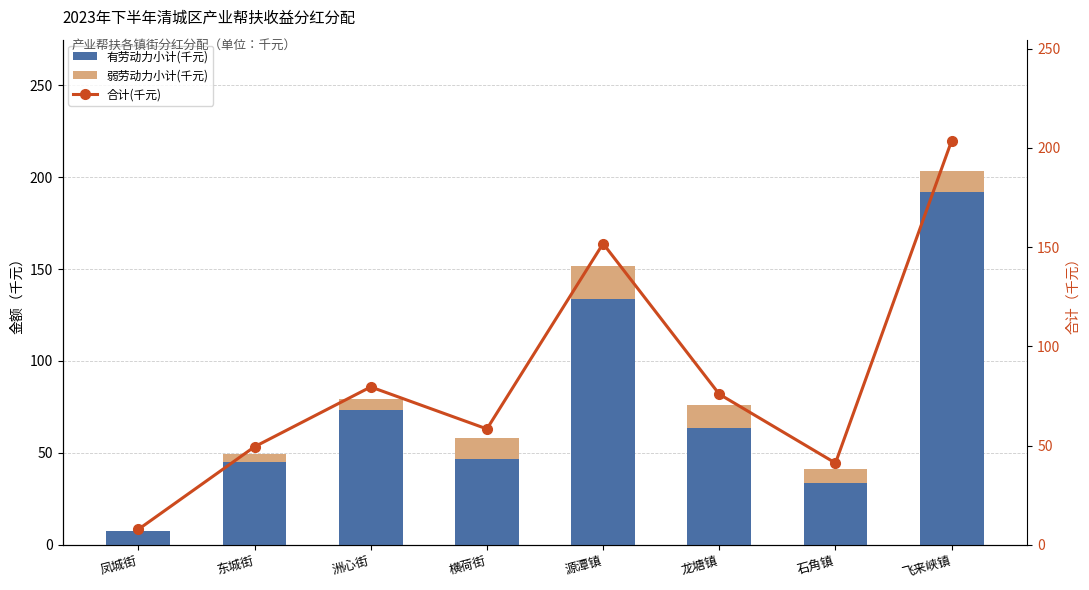

How many distinct data groups are displayed?

3